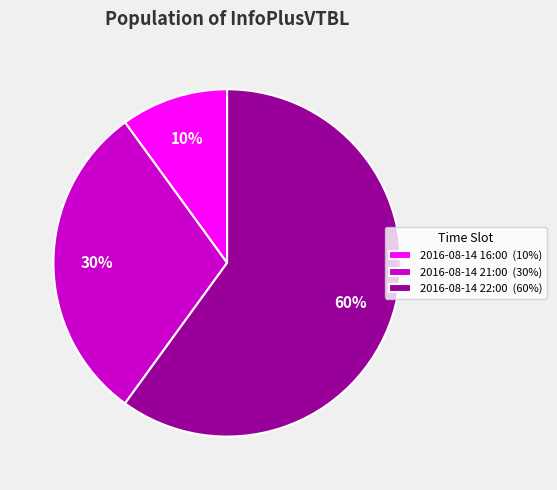

Combined, do 2016-08-14 22:00 and 2016-08-14 16:00 account for over 50%?

Yes